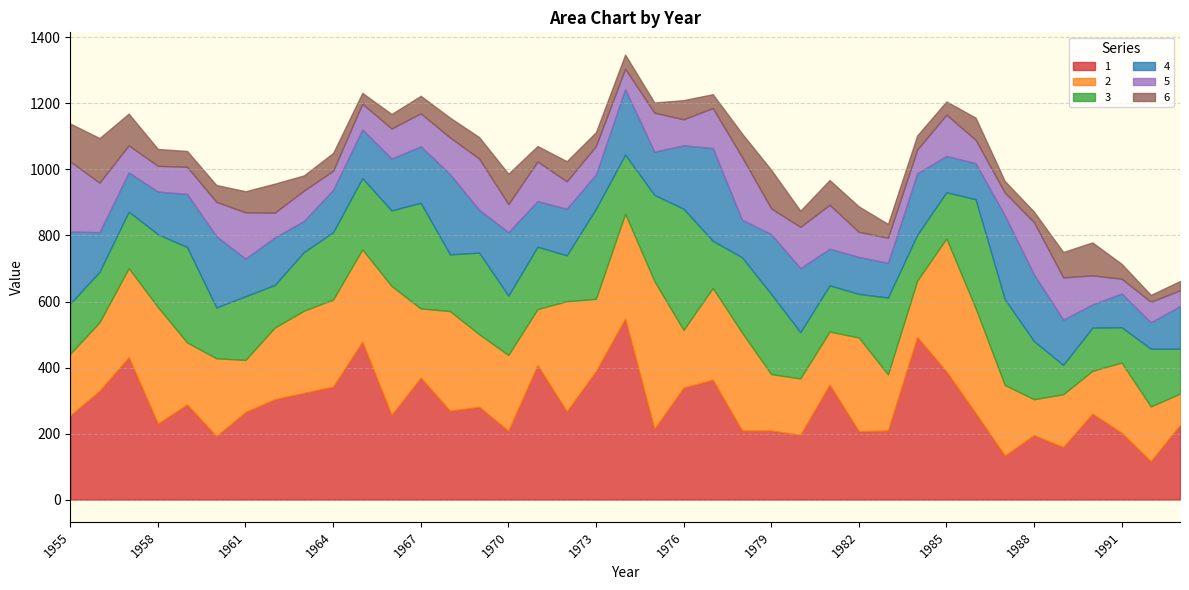

Rank the series at 1990 from highest to lowest value.

1, 3, 2, 6, 5, 4